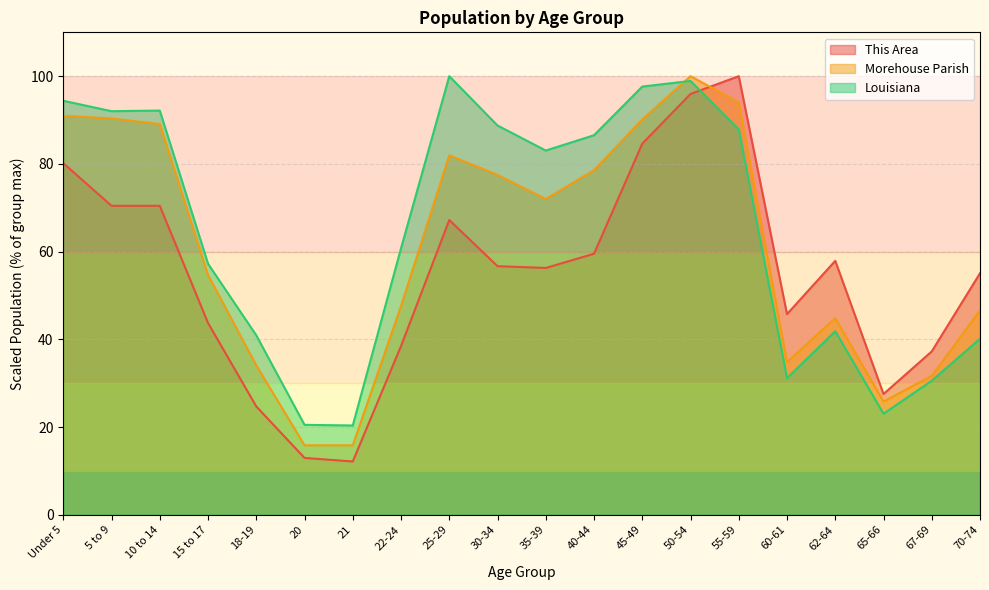

How many intersections are there between Louisiana and This Area?

1